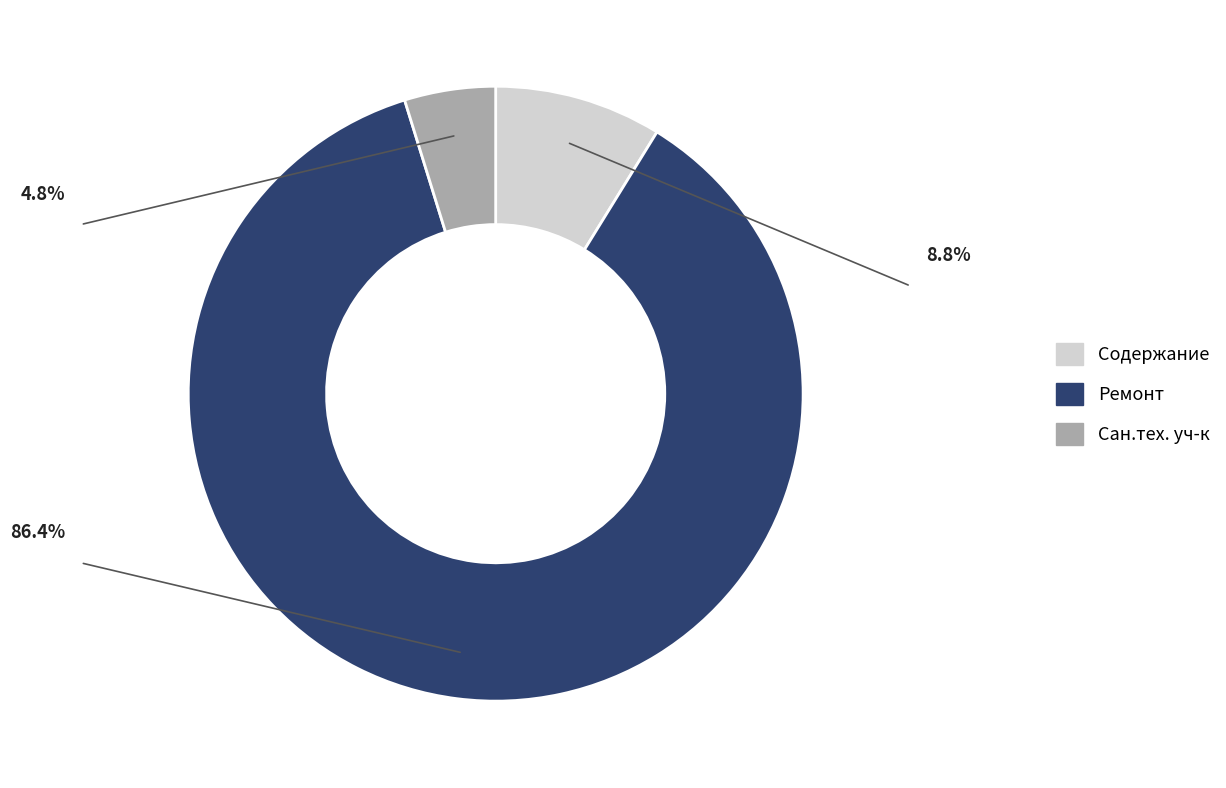

Does Ремонт account for over 50% of the chart?

Yes